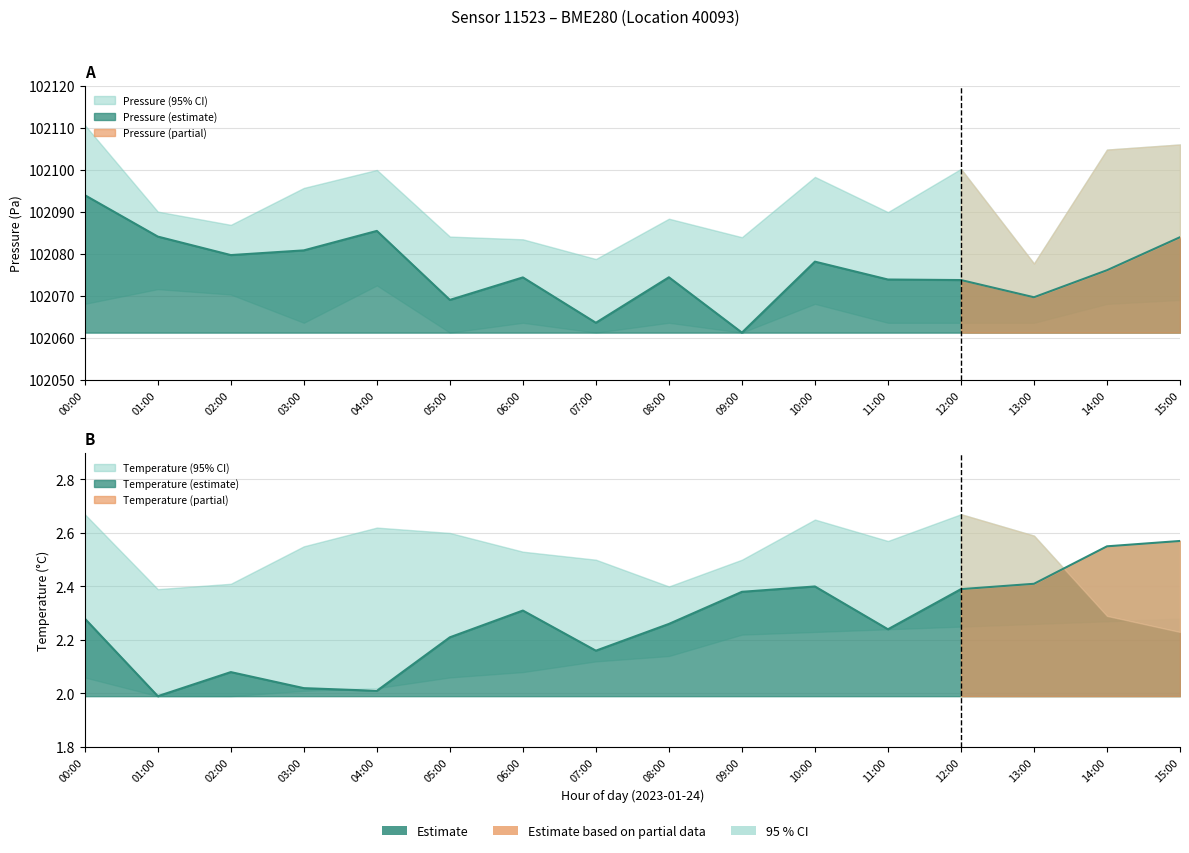

At which label is temperature_upper closest to 2?

15:00